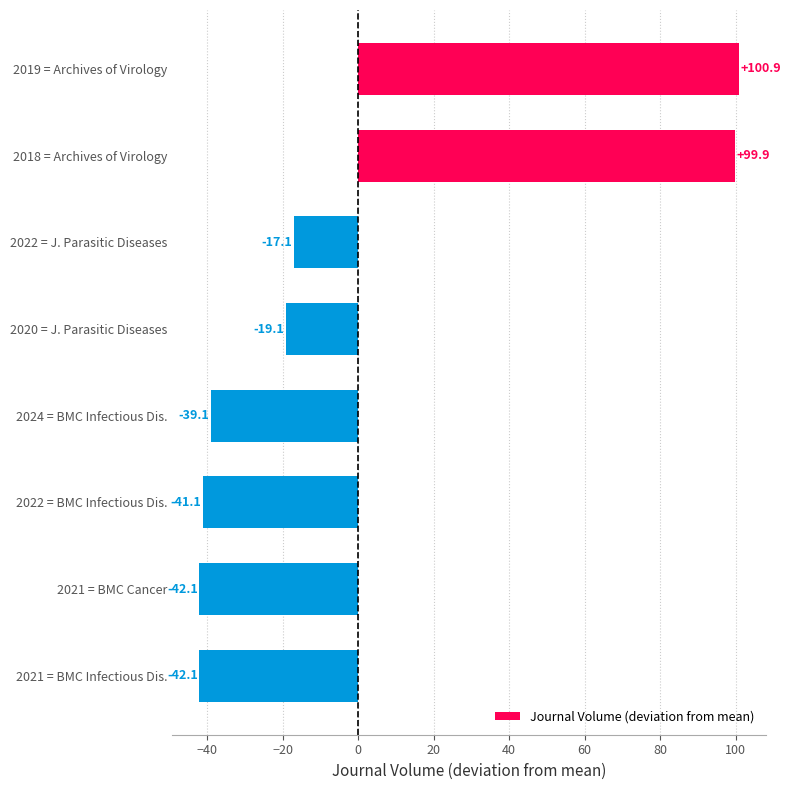

True or false: the data shows 49.8 at 2019 = Archives of Virology.

False